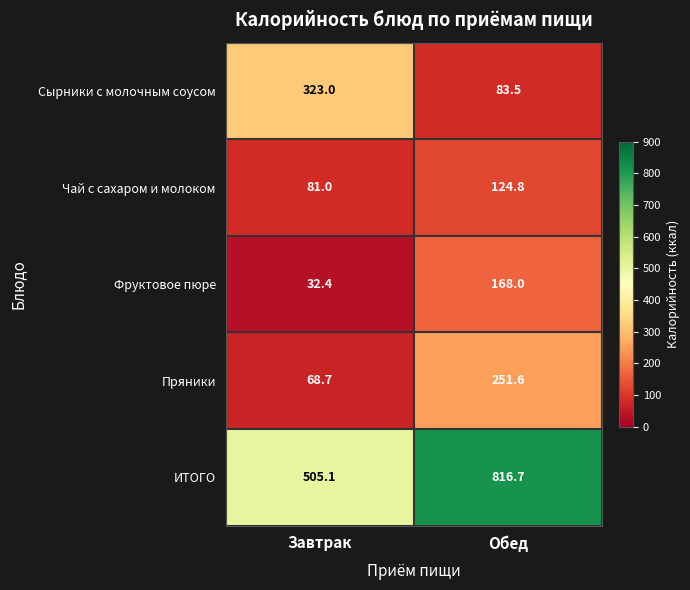

Which label corresponds to the largest value in the chart?

Обед